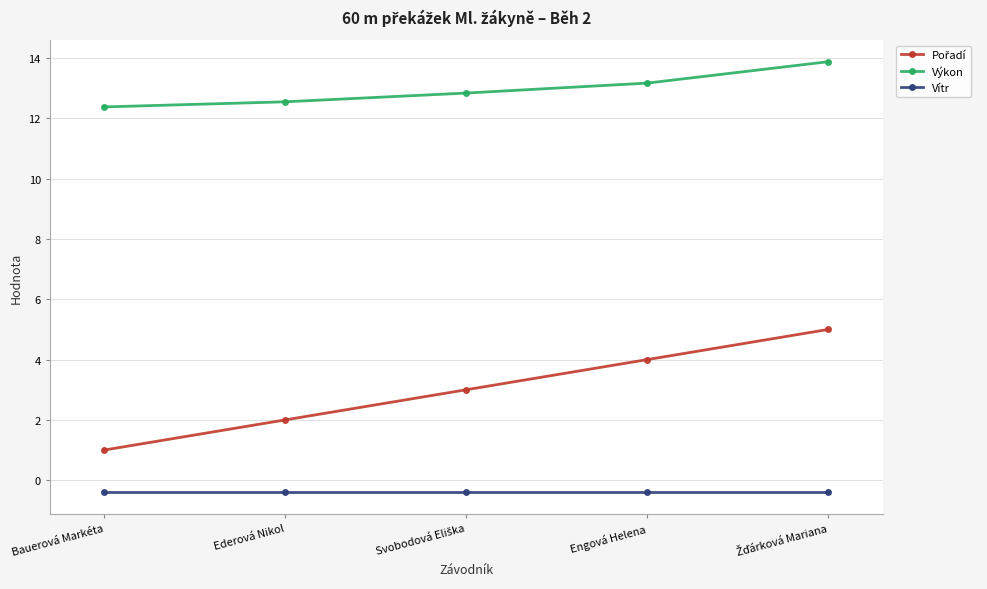

Is it true that Výkon equals 3.0 at Engová Helena?

False